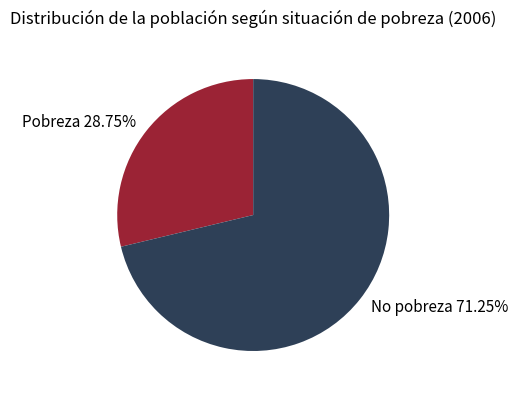

Does No pobreza account for over 50% of the chart?

Yes